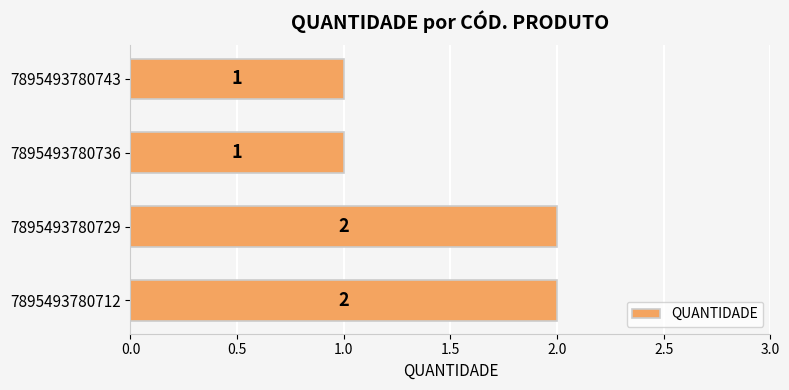

True or false: the data shows 2 at 7895493780729.

True